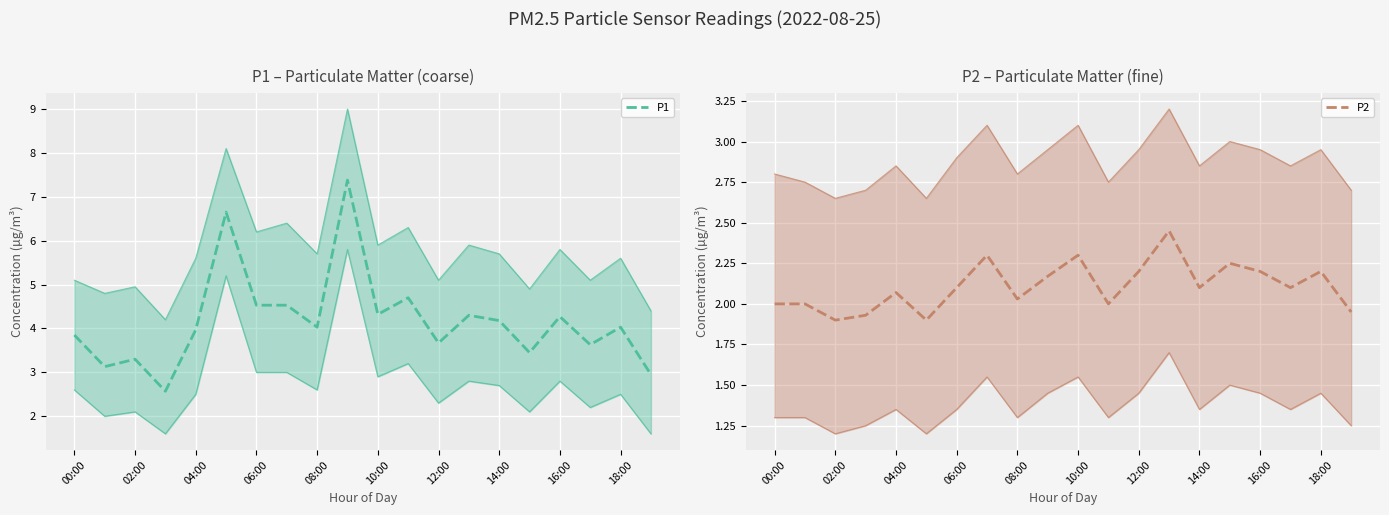

How many interior local valleys does the P1 series have?

7